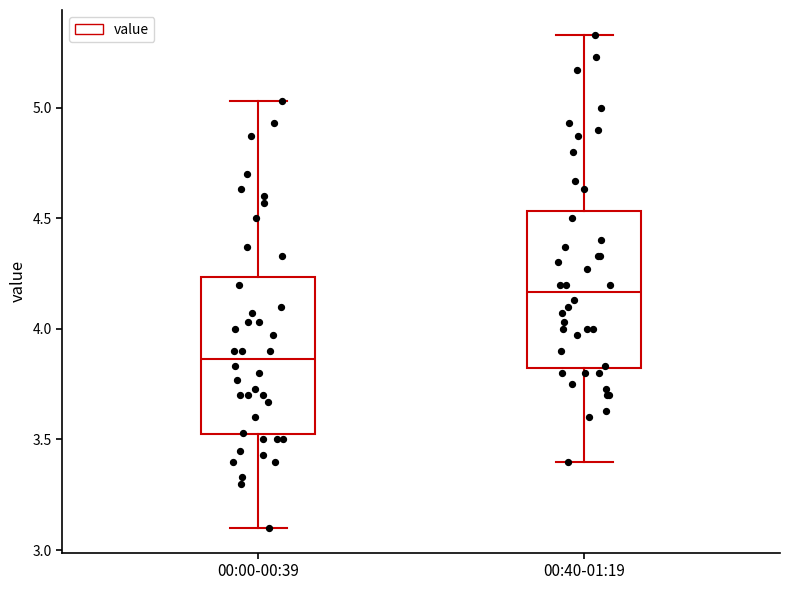

Reading left to right, read every box against the y-axis: the position of its median line, the range the box covers, and the ends of its whiskers. The values are not printed on the chart, so give them approximately, as read against the axis.

00:00-00:39: median 3.85, box 3.50 to 4.25, whiskers 3.10 to 5.05
00:40-01:19: median 4.15, box 3.80 to 4.55, whiskers 3.40 to 5.35